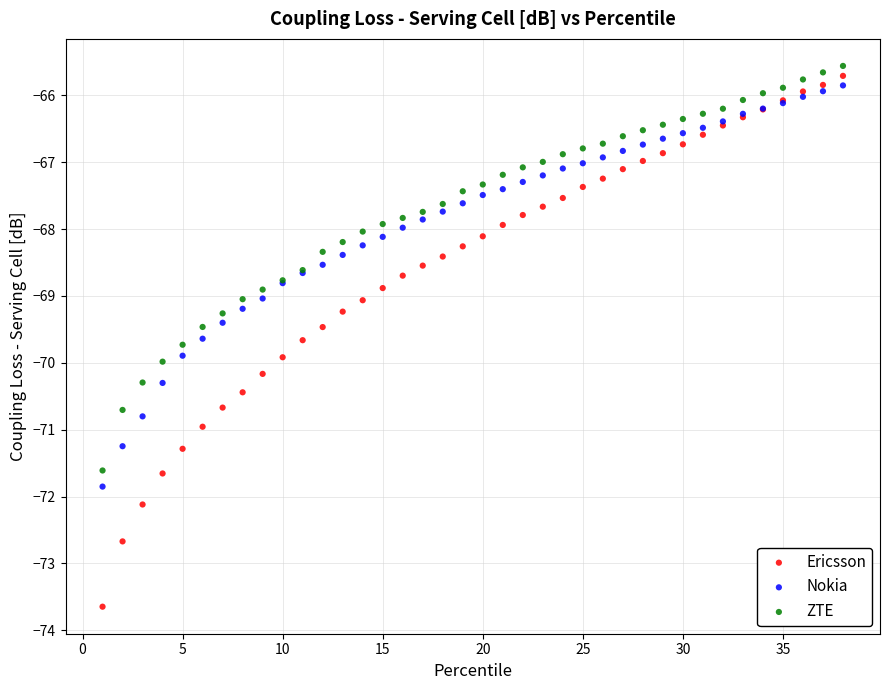

What is the X range (max minus min) for the scatter plot?

37.0